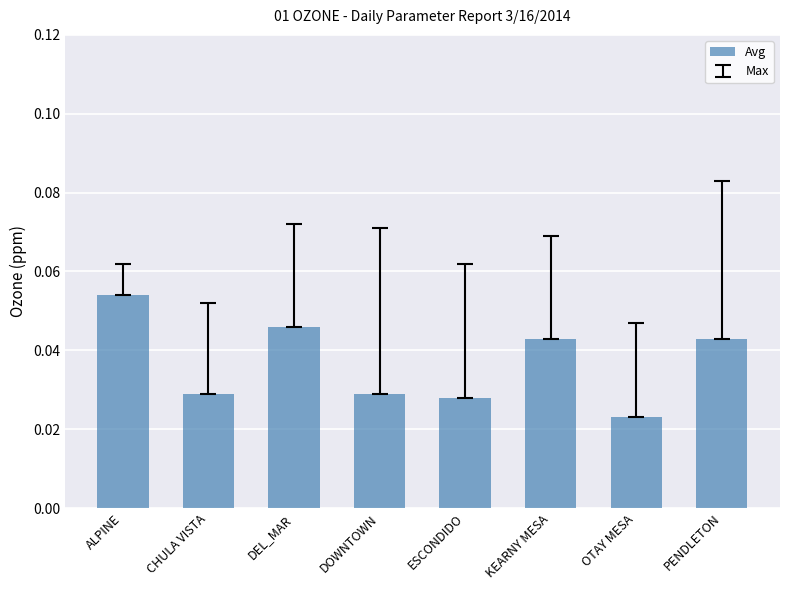

Count the values in the range 0 to 1.

8